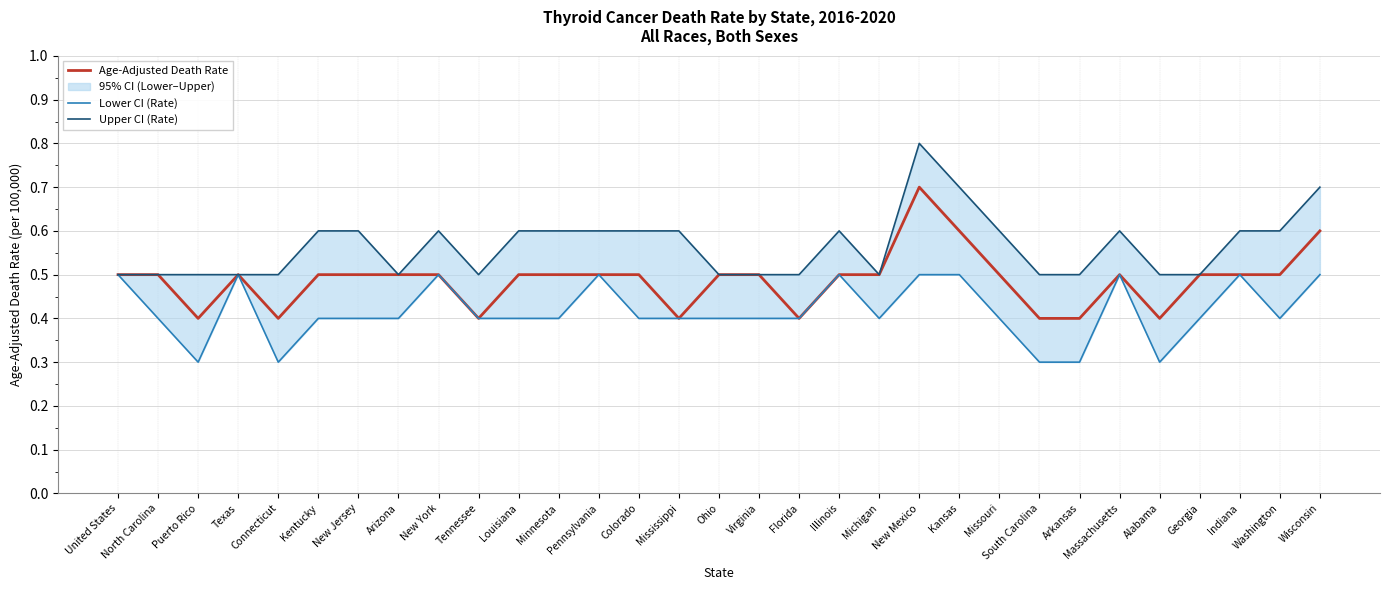

True or false: Age-Adjusted Death Rate and Upper CI (Rate) intersect in this chart.

False